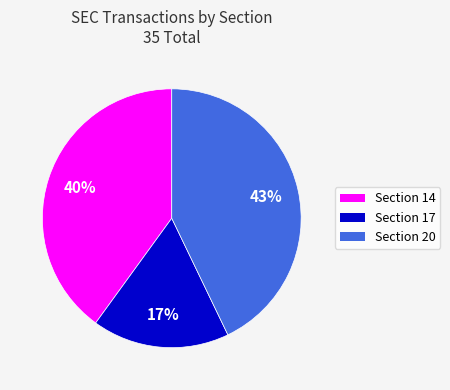

To the nearest percent, what is the difference between the largest and smallest slice percentages?

26%